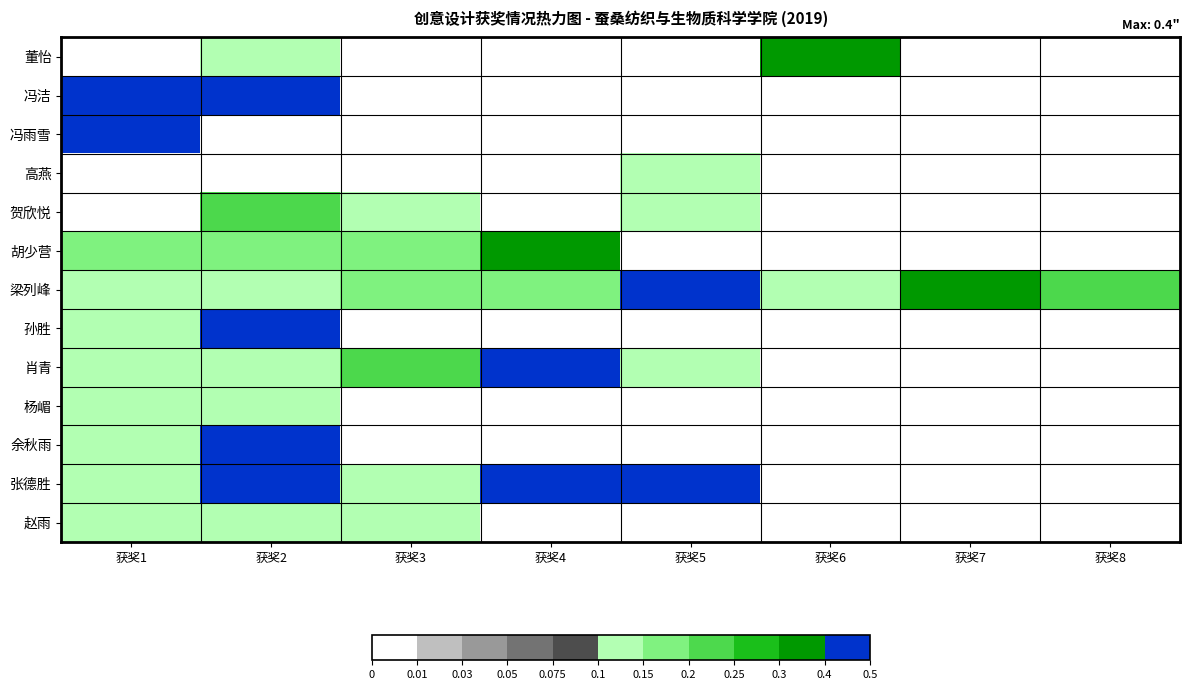

At which category is the sum across all series the highest?

获奖2